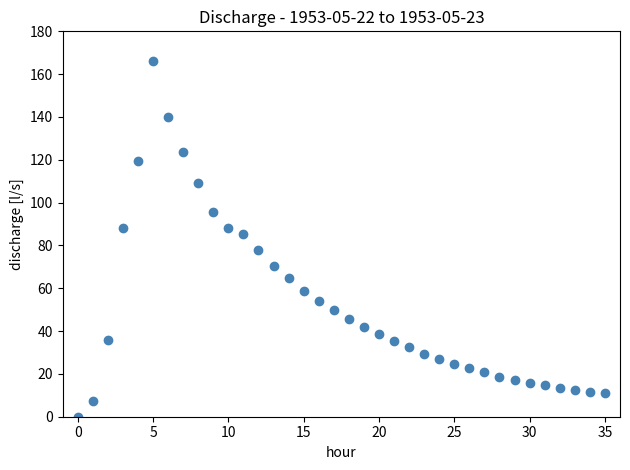

What is the range of Y values (max minus min)?

166.4